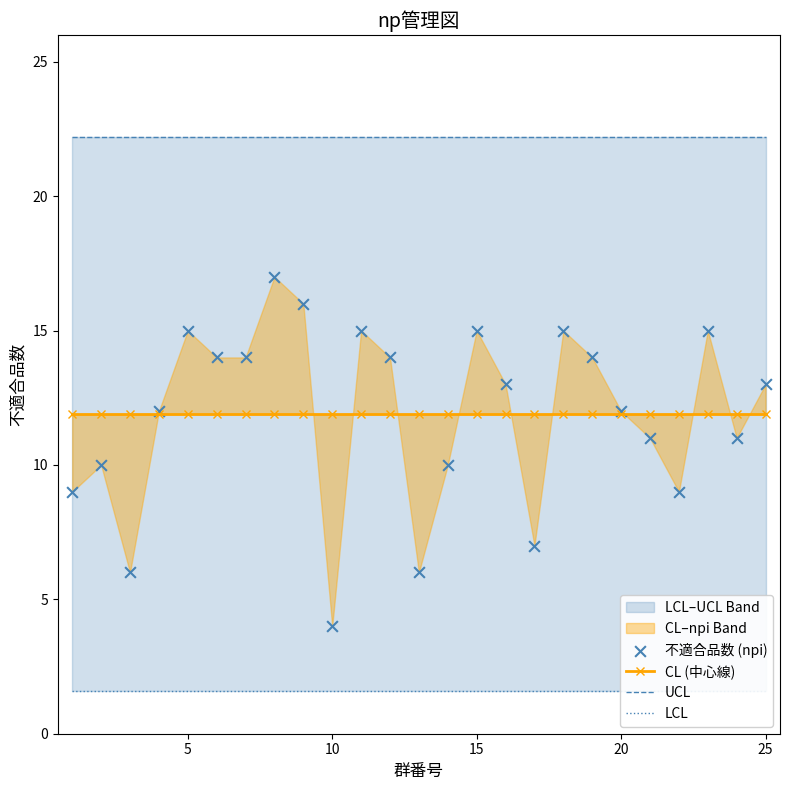

Which series contains the highest Y value?

UCL